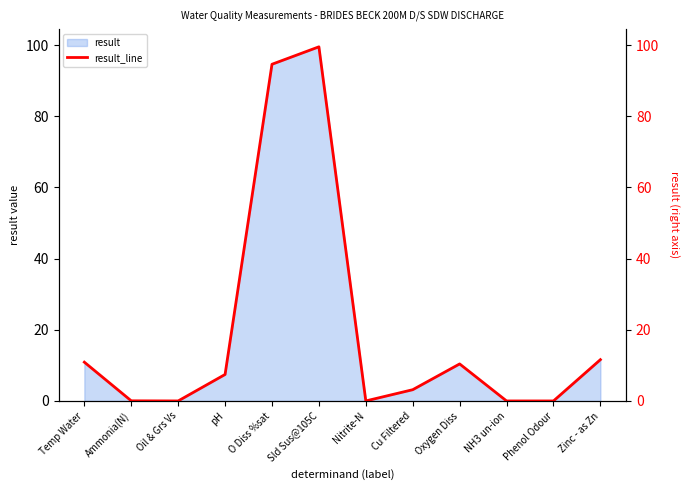

What is the approximate value of result at O Diss %sat?

94.6